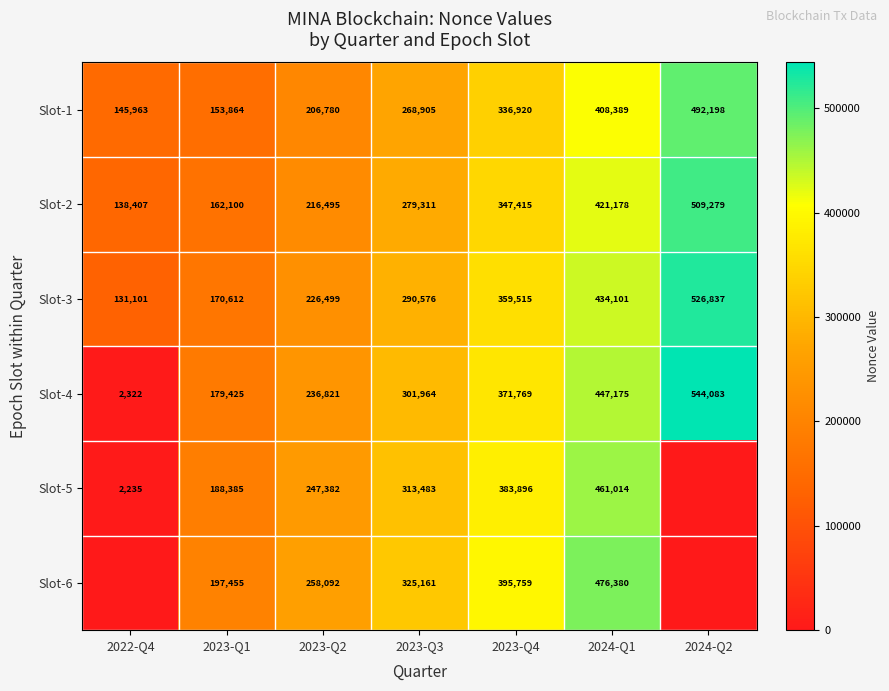

Is the value of Slot-1 at 2023-Q2 greater than the value of Slot-5 at 2023-Q1?

Yes